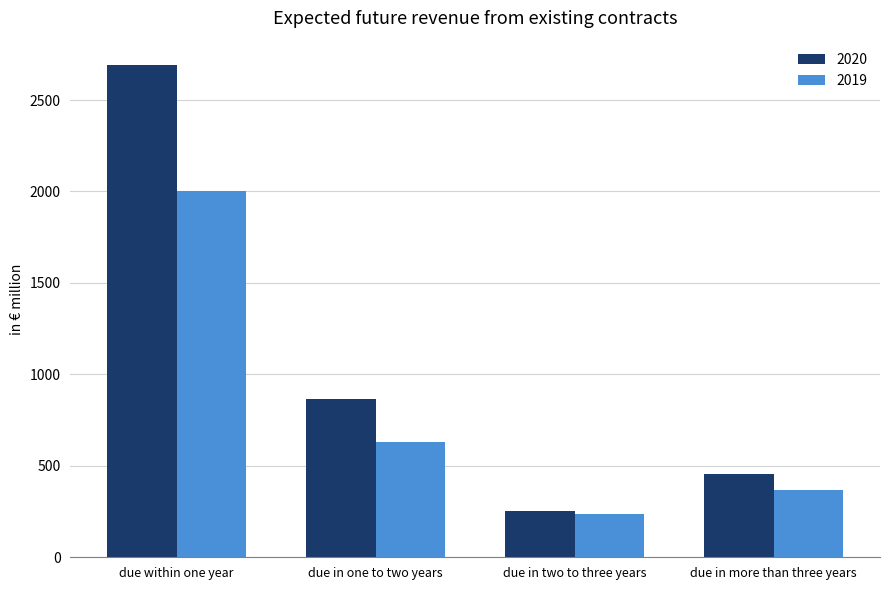

At due in one to two years, list the series in order from largest to smallest.

2020, 2019